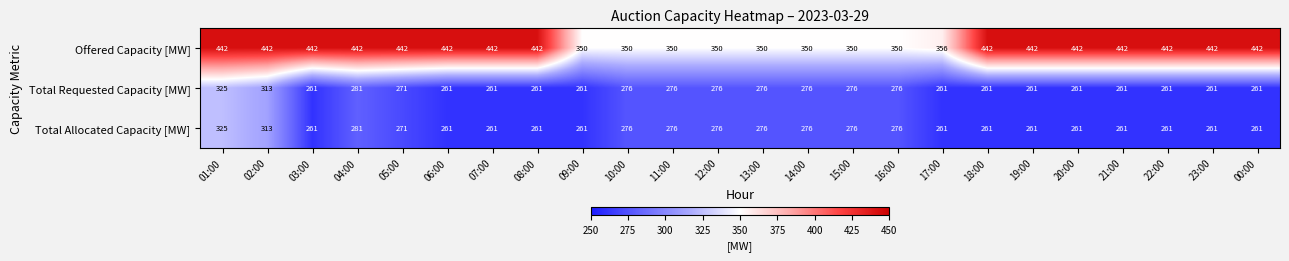

What value does the Total Requested Capacity [MW] series have at 21:00?

261